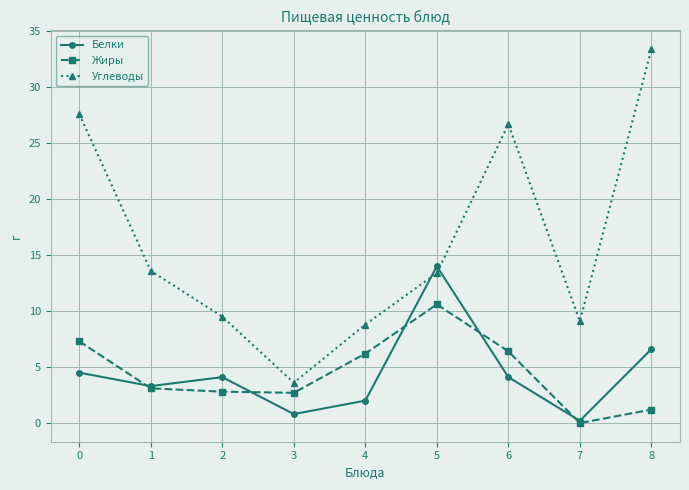

Does the chart display data point markers on the line(s)?

Yes